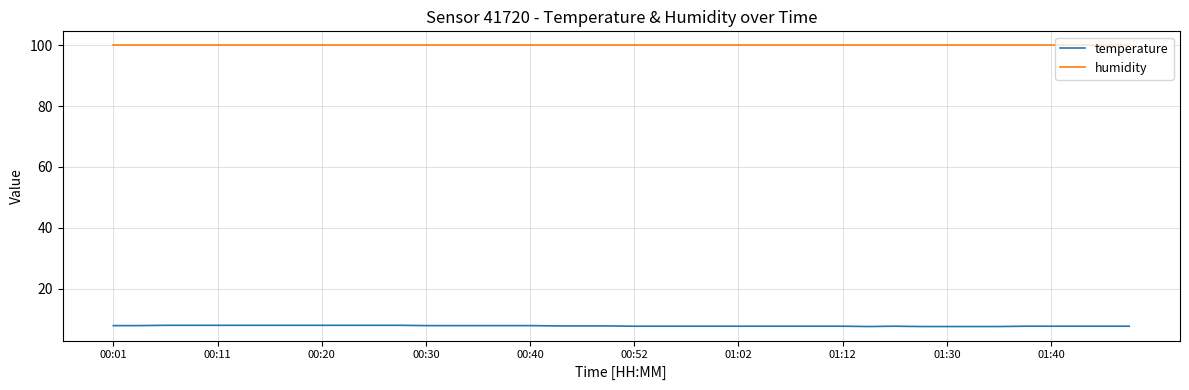

Does the chart have visible grid lines?

Yes